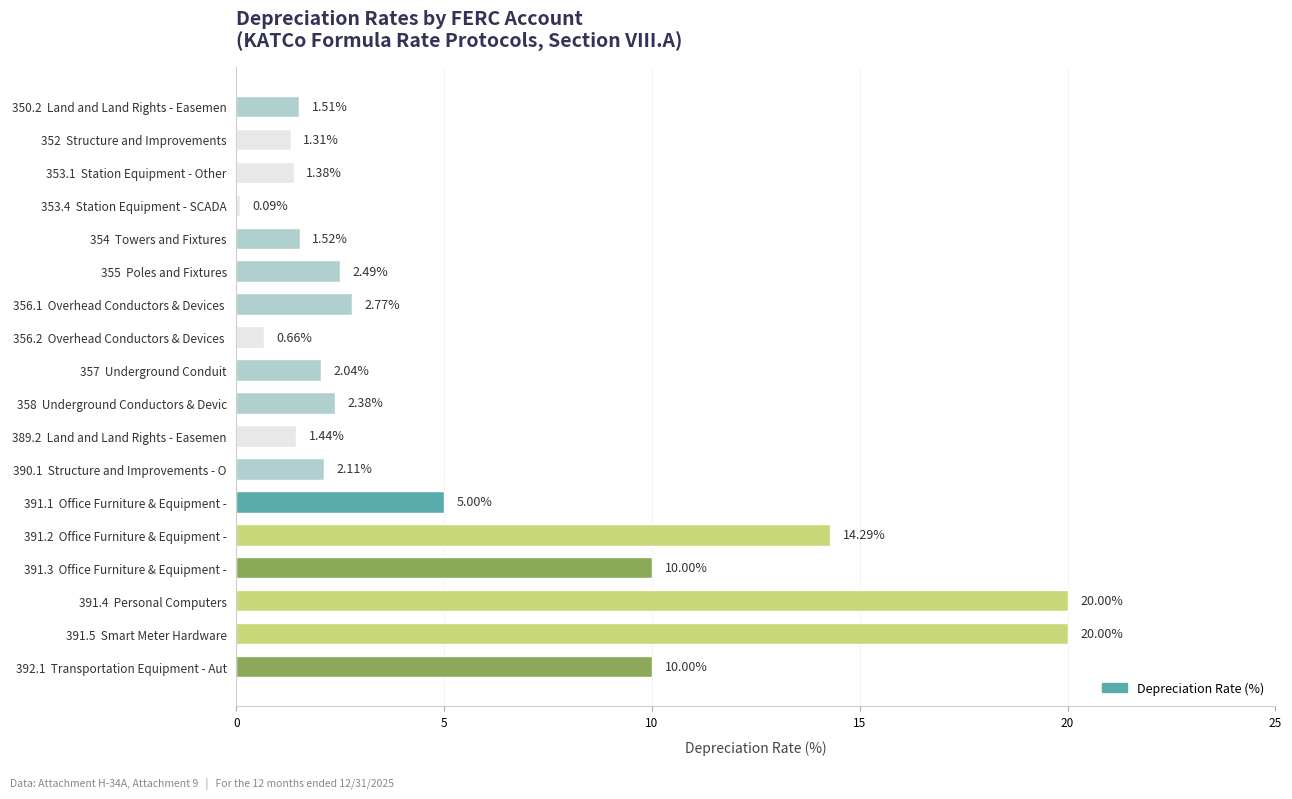

What is the difference between the maximum and minimum values?

19.9